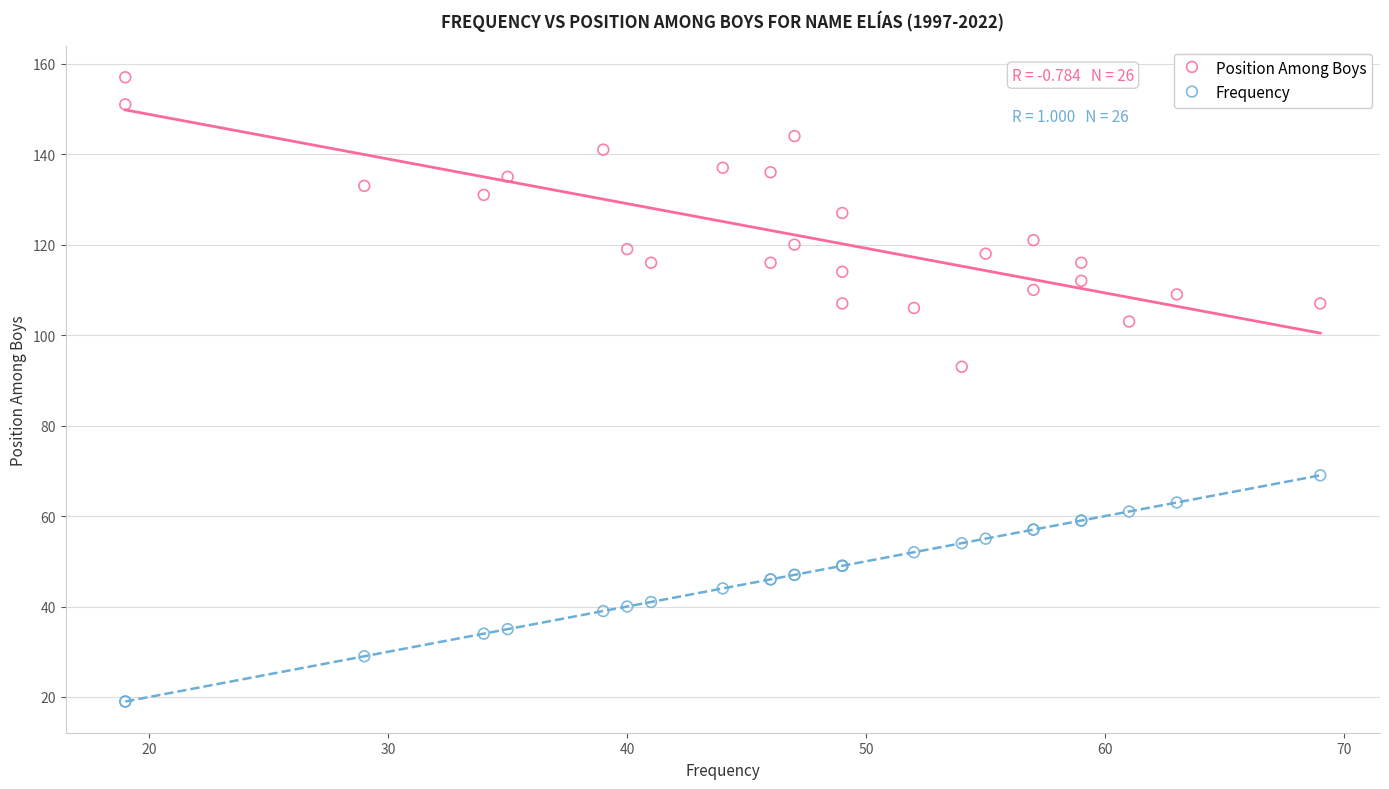

Which series contains the highest Y value?

Position Among Boys